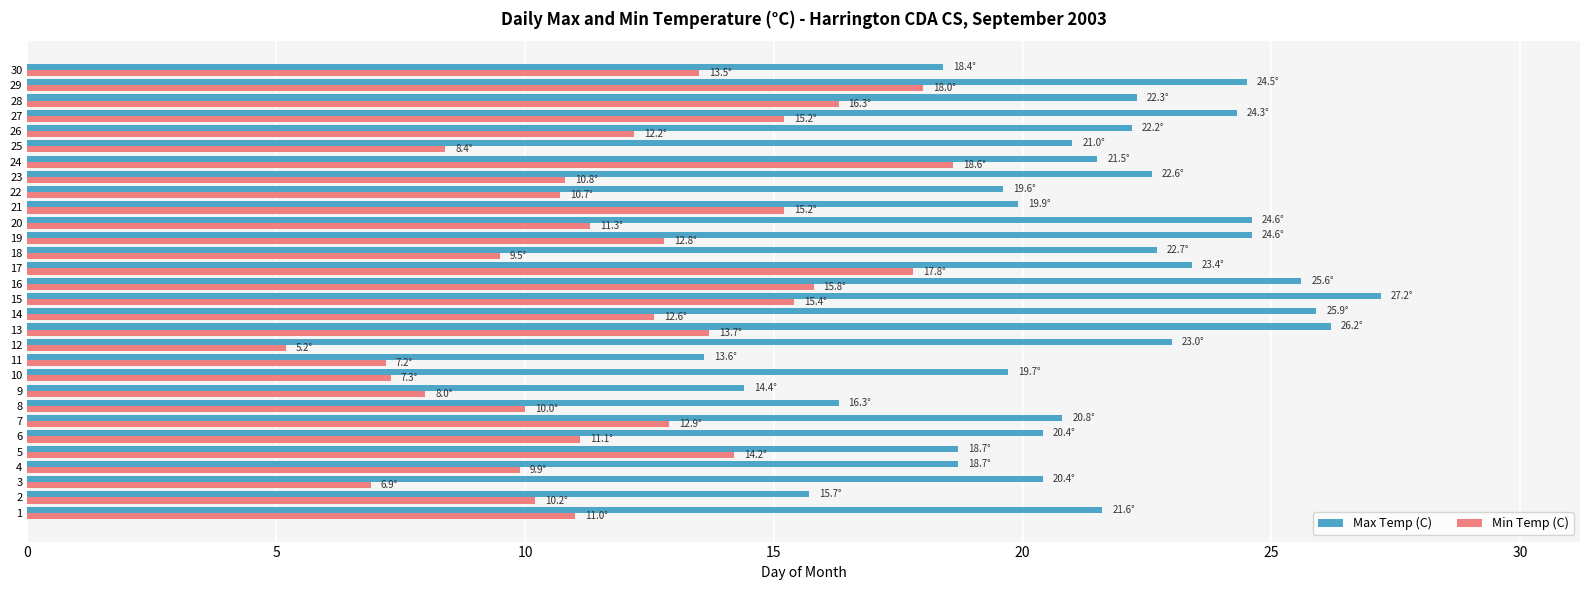

What is the difference between the maximum and second lowest values in the Min Temp (C) series?

11.7